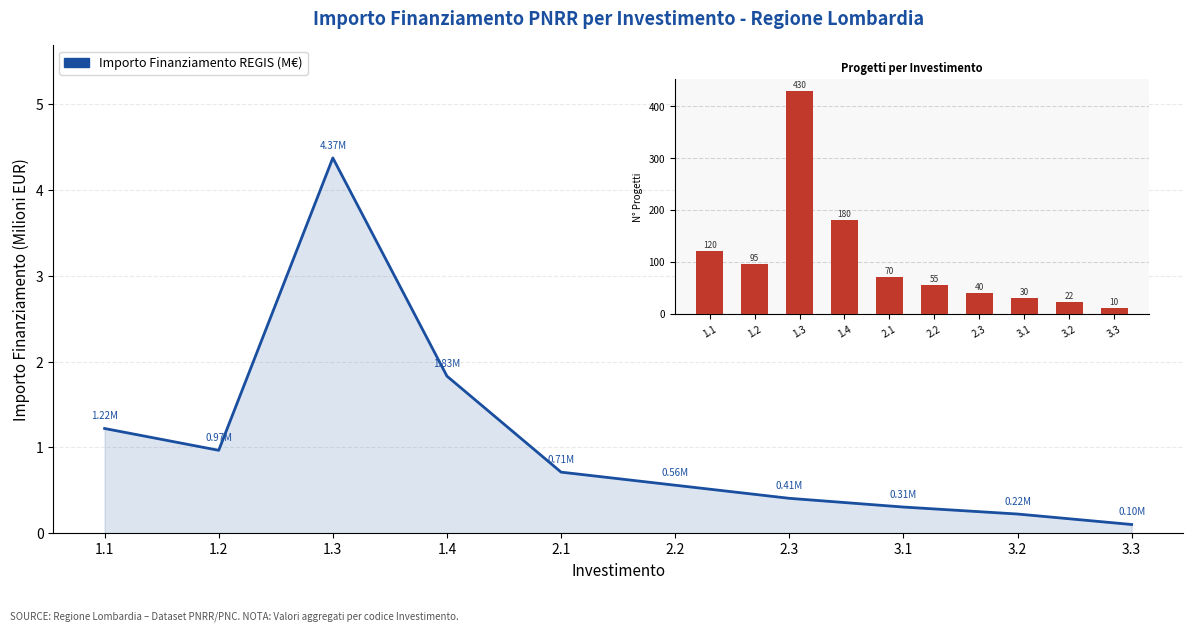

What is the ratio of the value at 1.1 to the value at 1.3?

0.3